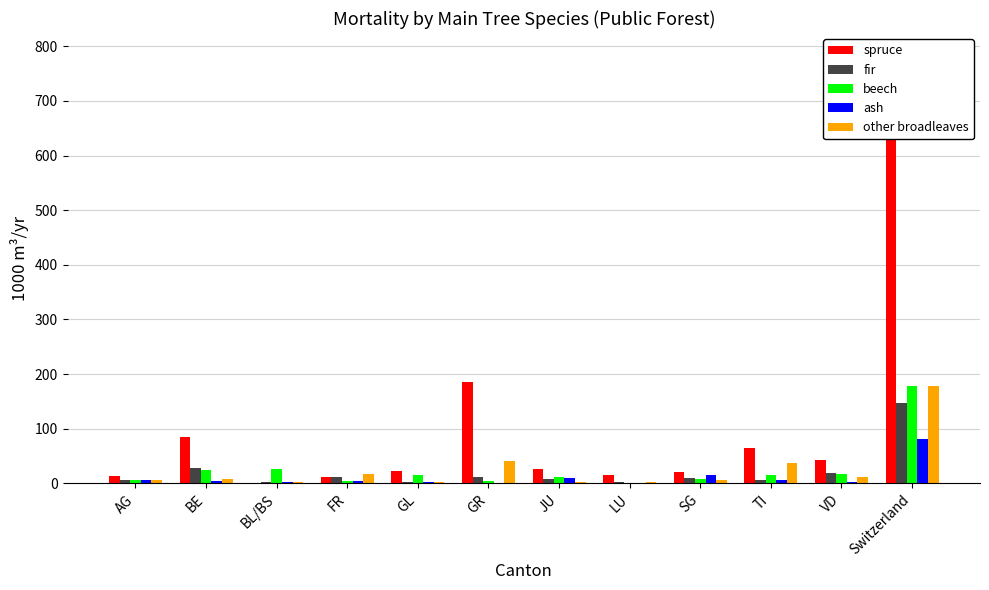

Which label corresponds to the largest value in the chart?

Switzerland